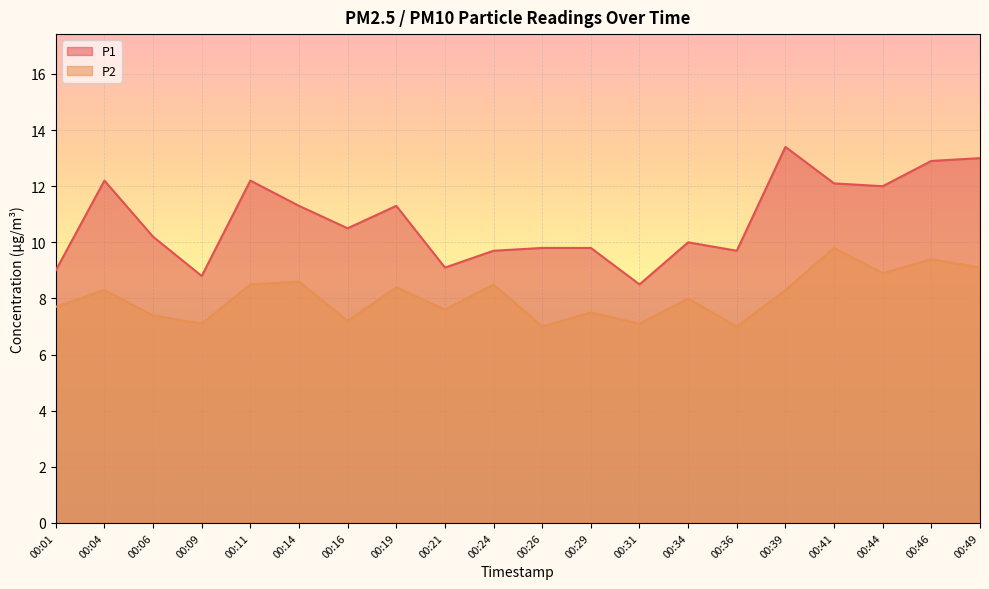

What is the spread (max minus min) of values at 00:01?

1.3